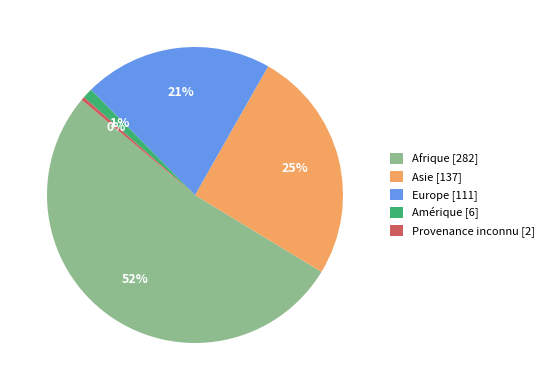

Which slice is the smallest?

Provenance inconnu